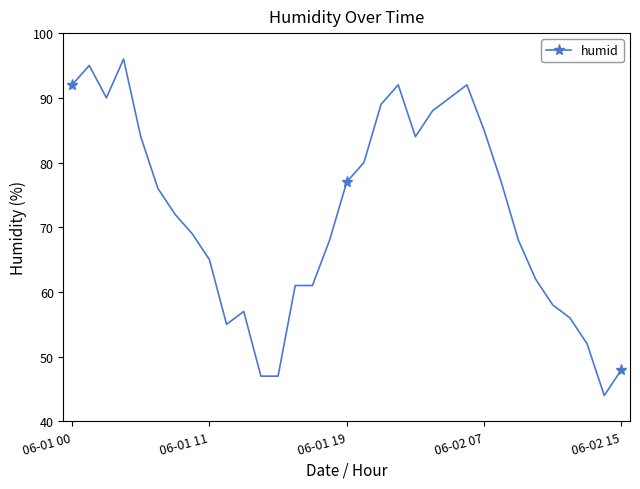

Does the chart display data point markers on the line(s)?

Yes